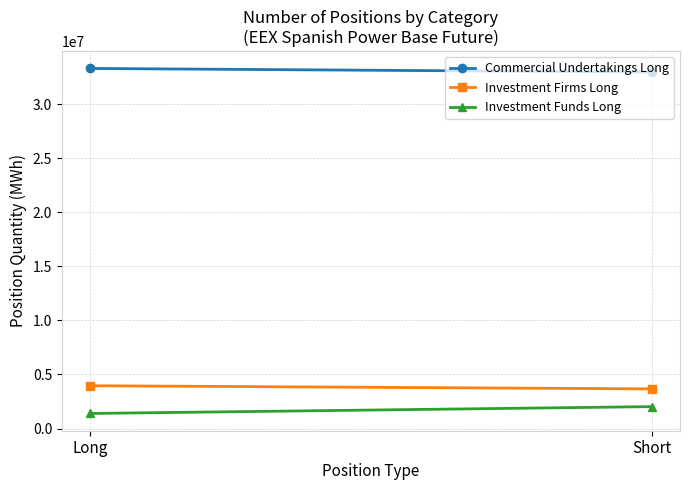

Which series has the largest range (max minus min)?

Investment Funds Long